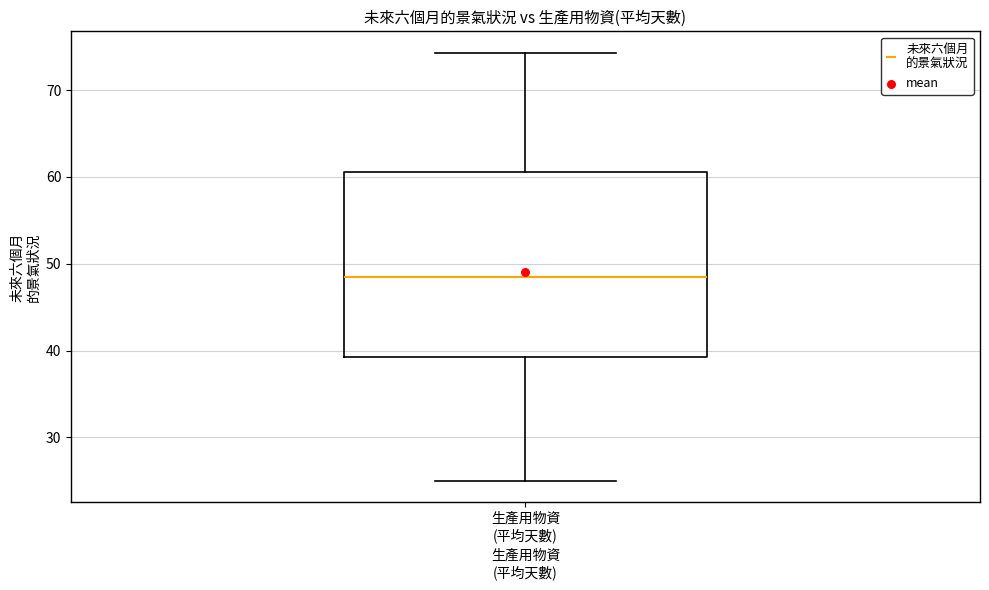

Where is the lower edge of the box for 生產用物資 (平均天數) on the y-axis? The values are not printed on the chart, so give them approximately, as read against the axis.

39